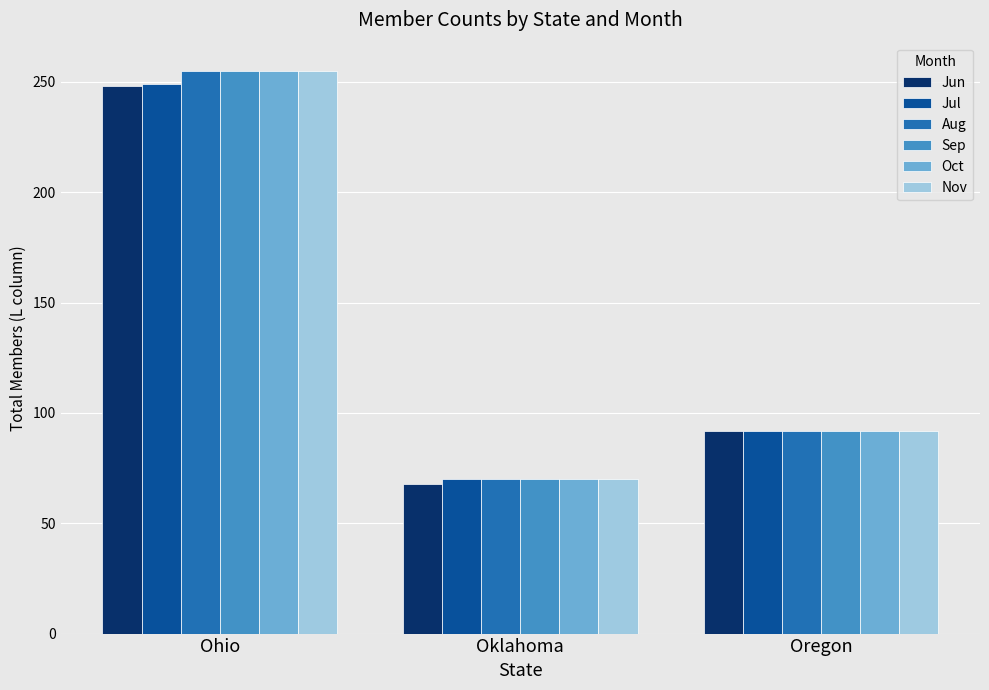

What are all the series names shown in the legend?

Jun, Jul, Aug, Sep, Oct, Nov